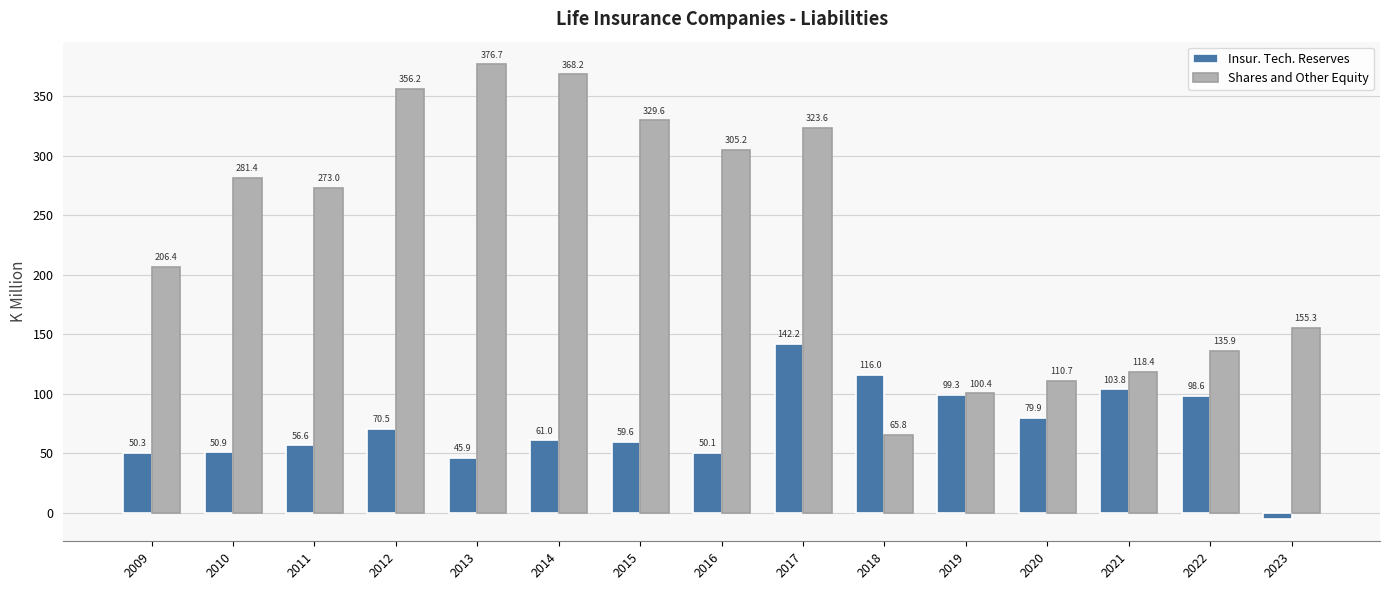

What are all the series names shown in the legend?

Insur. Tech. Reserves, Shares and Other Equity